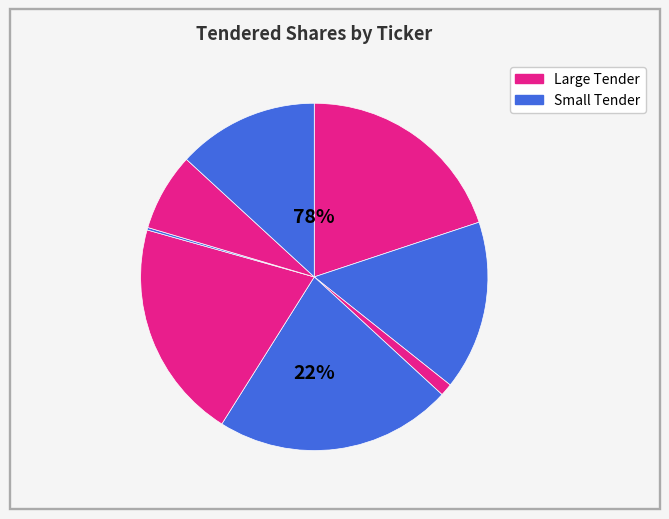

To the nearest percent, what is the average slice percentage?

12%